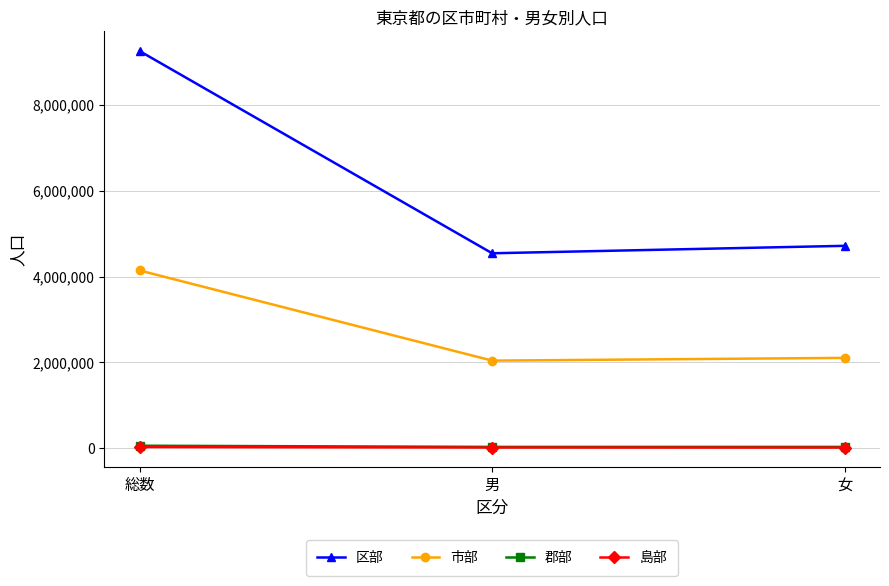

Which series has the widest spread of values?

区部